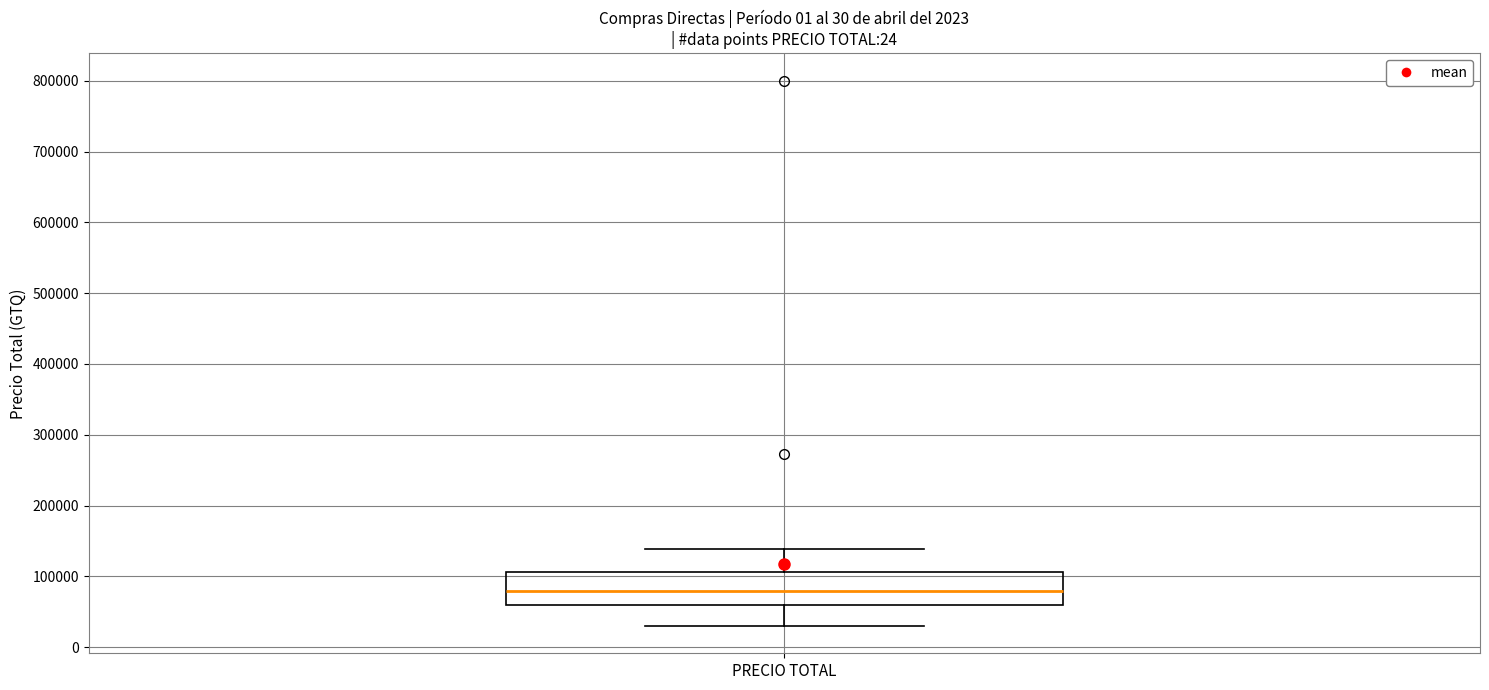

Where does the median line of the box for PRECIO TOTAL sit on the y-axis? The values are not printed on the chart, so give them approximately, as read against the axis.

80000